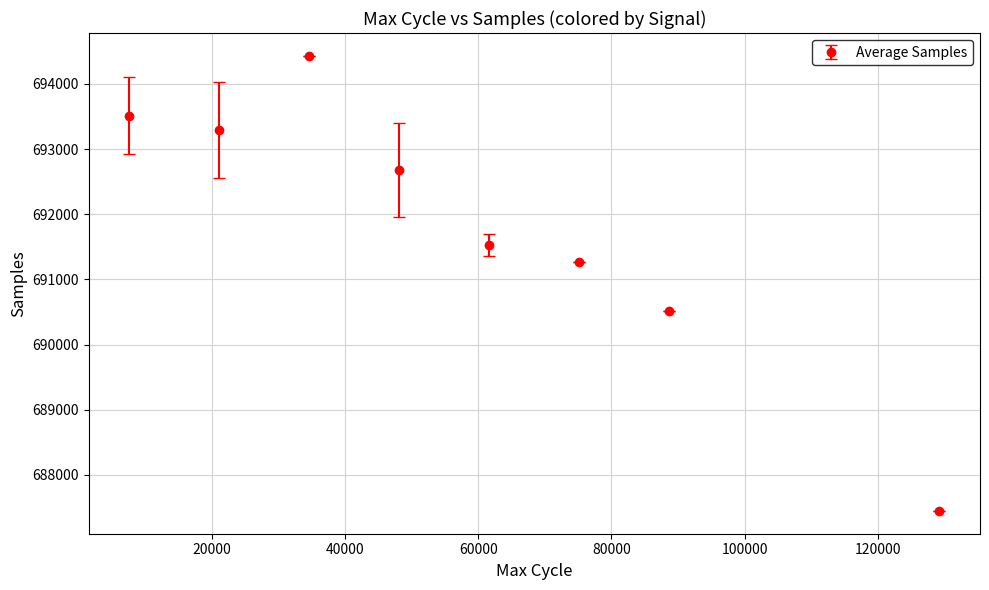

How many interior local peaks (higher than both neighbors) does the data have?

1